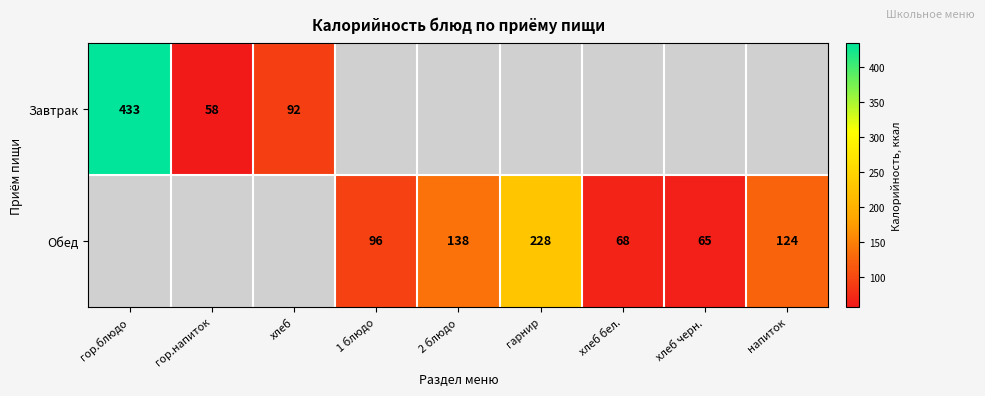

What is the difference between the Обед values at 2 блюдо and напиток?

14